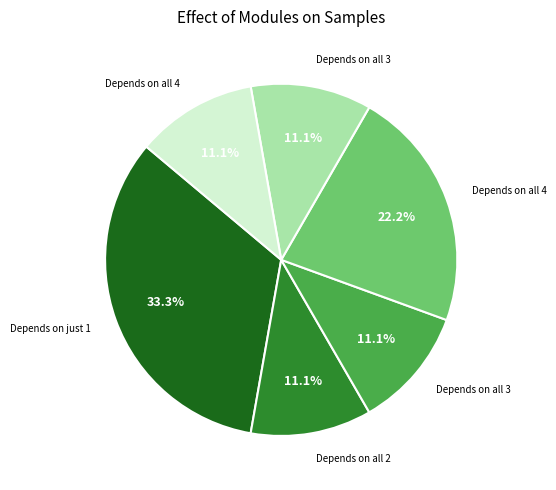

Does any single category account for the majority?

No